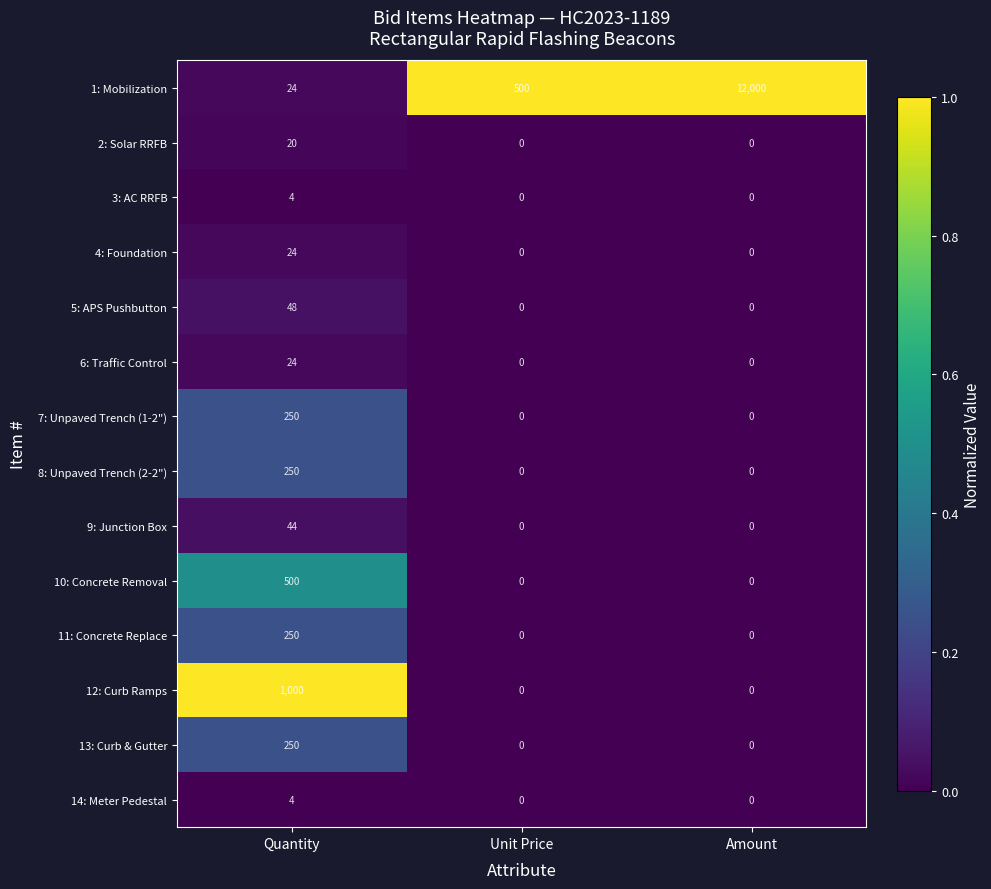

What is the average value of the 6: Traffic Control series?

8